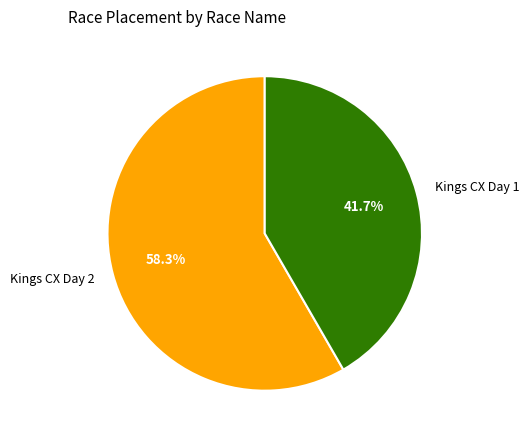

What is the smallest slice in the pie chart?

Kings CX Day 1